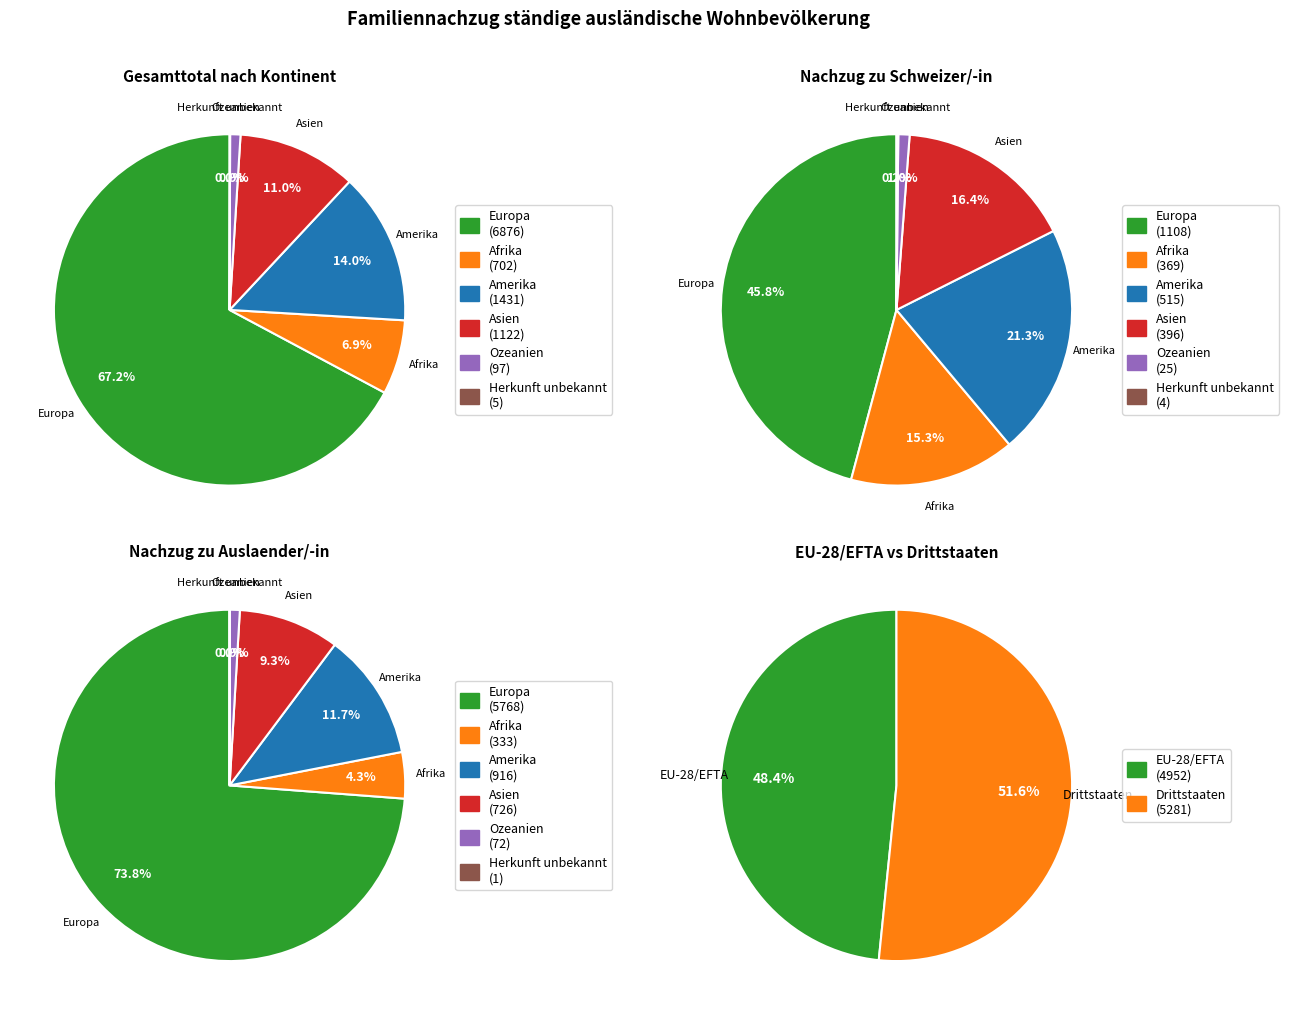

To the nearest percent, what is the combined percentage of Herkunft unbekannt and Amerika?

14%